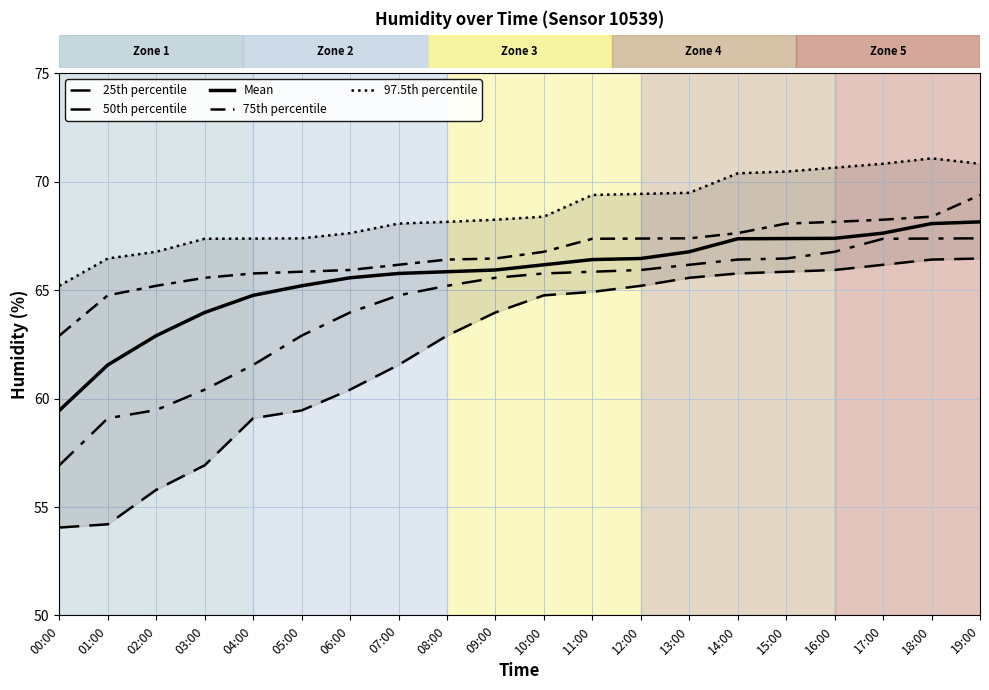

Which has a higher value, 14:00 or 11:00?

14:00